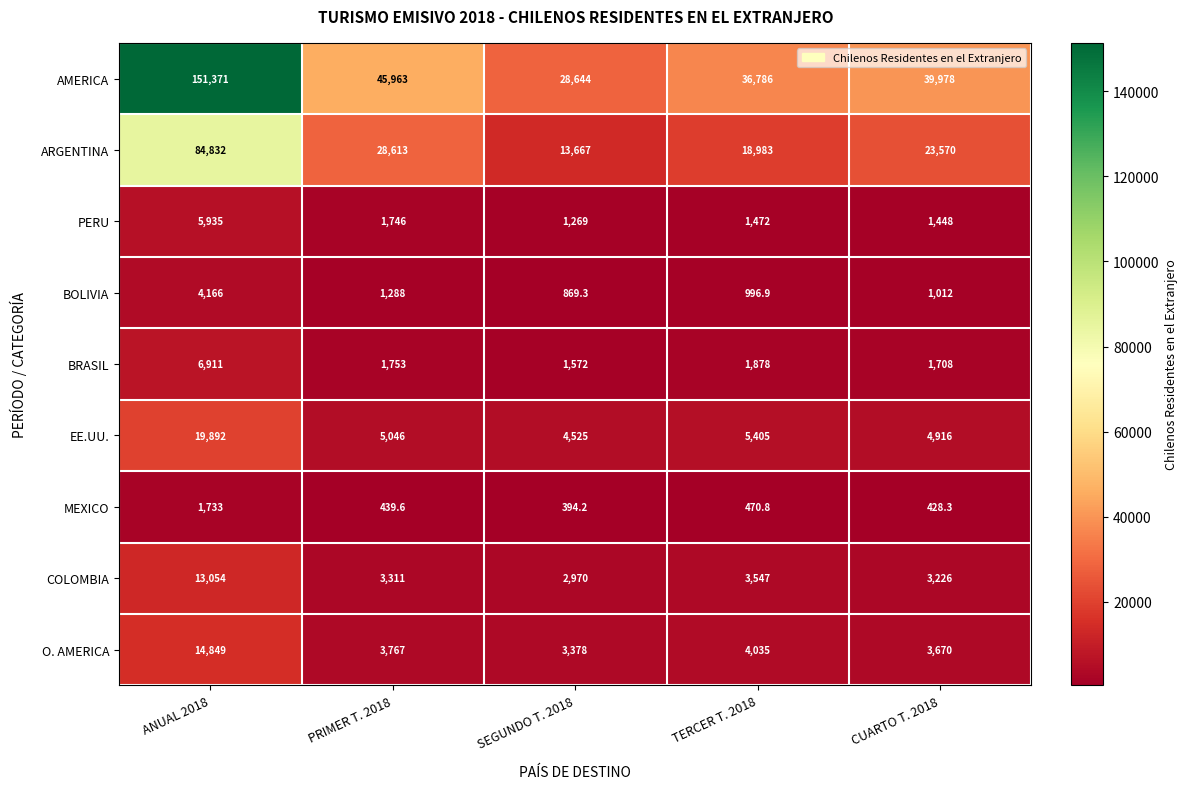

What is the difference between the highest and lowest values at CUARTO T. 2018?

39549.7